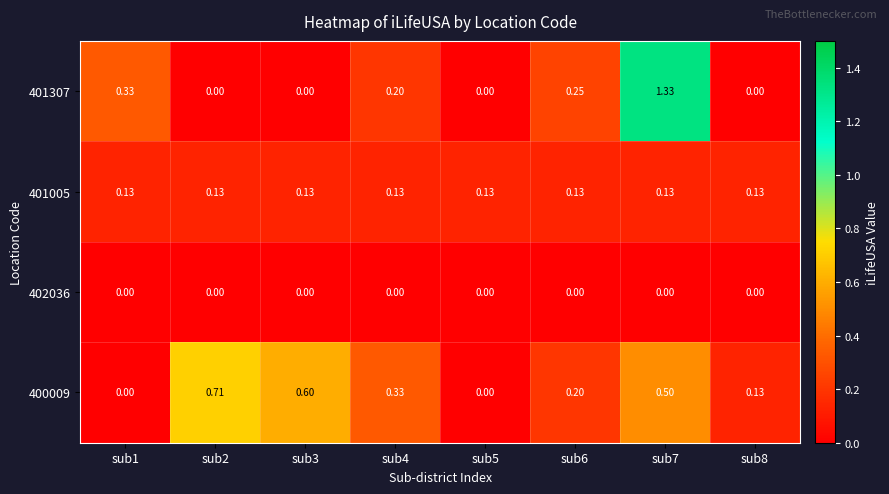

Is the value of 401005 at sub2 greater than the value of 402036 at sub4?

Yes